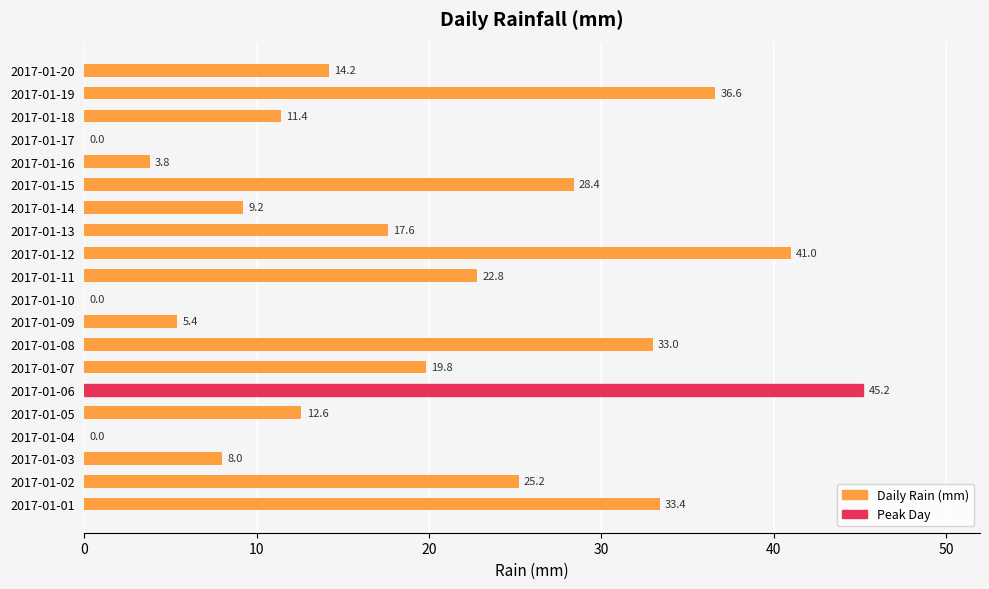

At which label is the value closest to 22?

2017-01-11